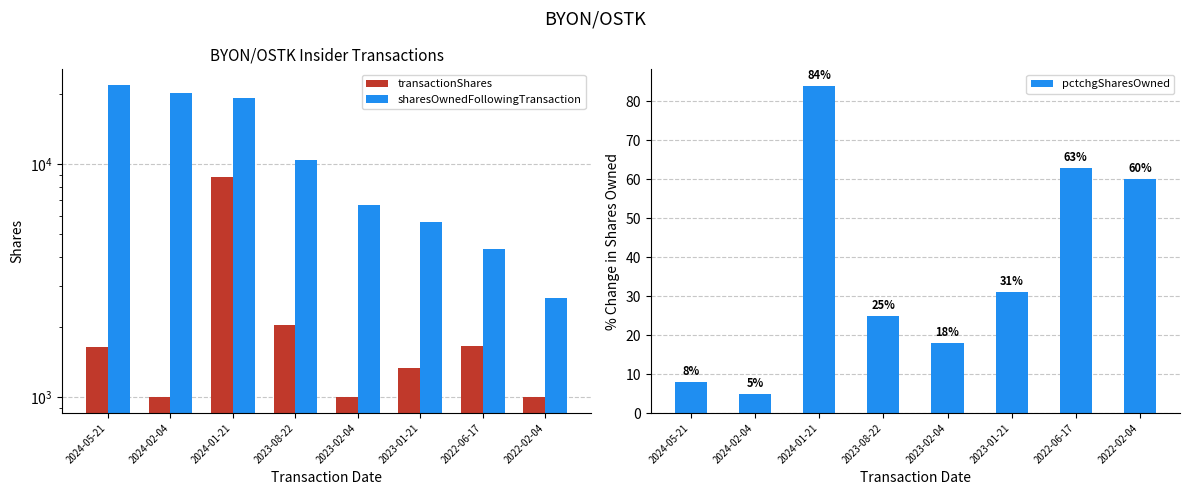

What is the label of the 7th bar from the left?

2022-06-17